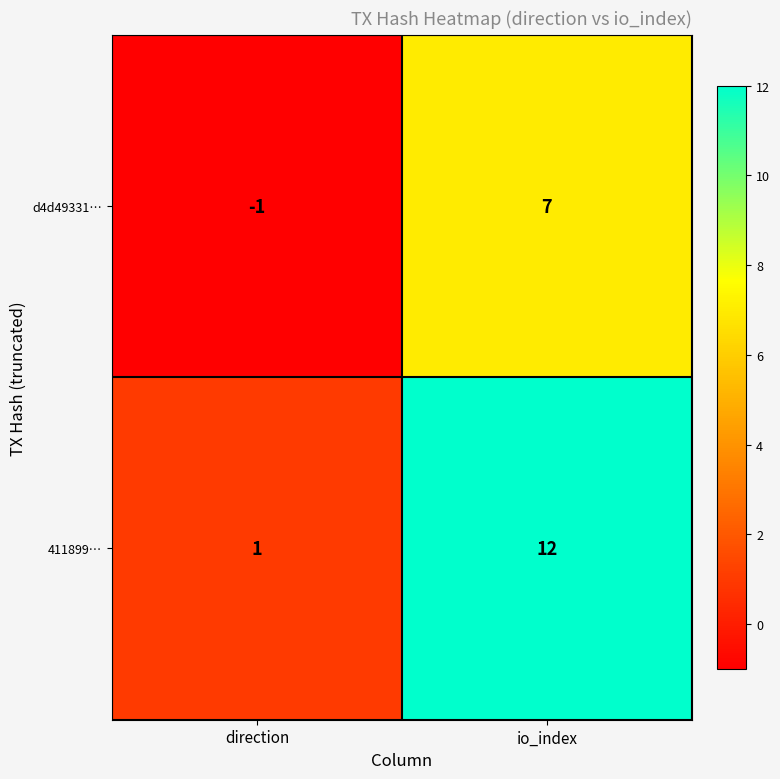

List the series in order of their overall mean, lowest first.

d4d49331…, 411899…